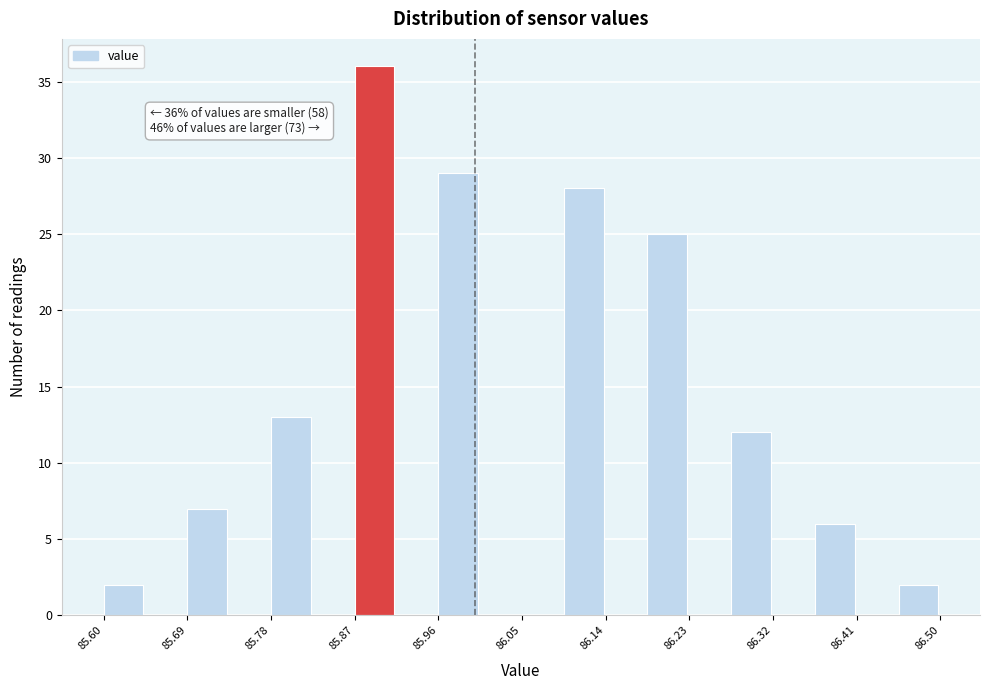

Over which range of the x-axis is the bar tallest?

85.870 to 85.915